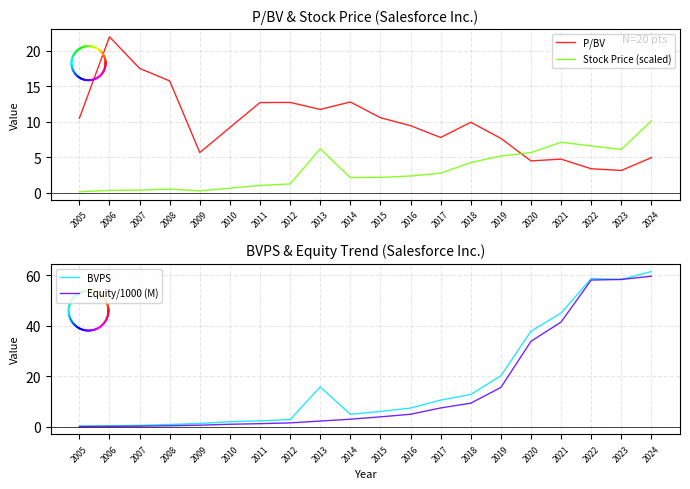

Which series has the largest Y range (max minus min)?

BVPS